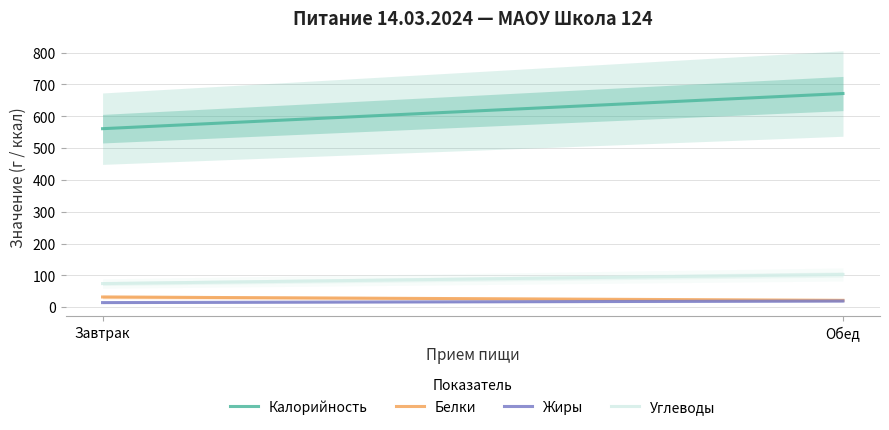

Rank the categories by Жиры value from highest to lowest.

Обед, Завтрак